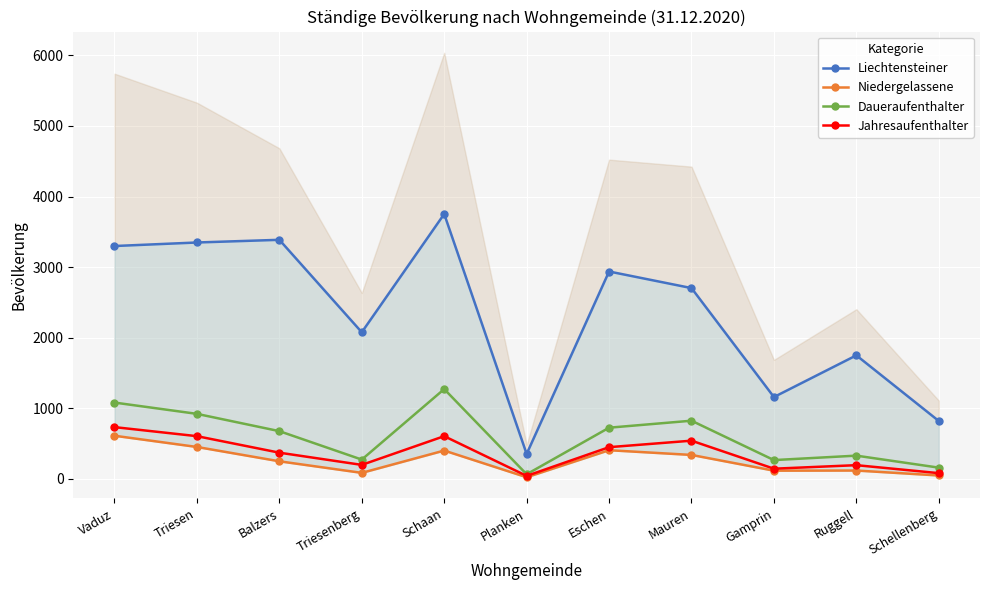

How many interior local peaks does the Daueraufenthalter series have?

3